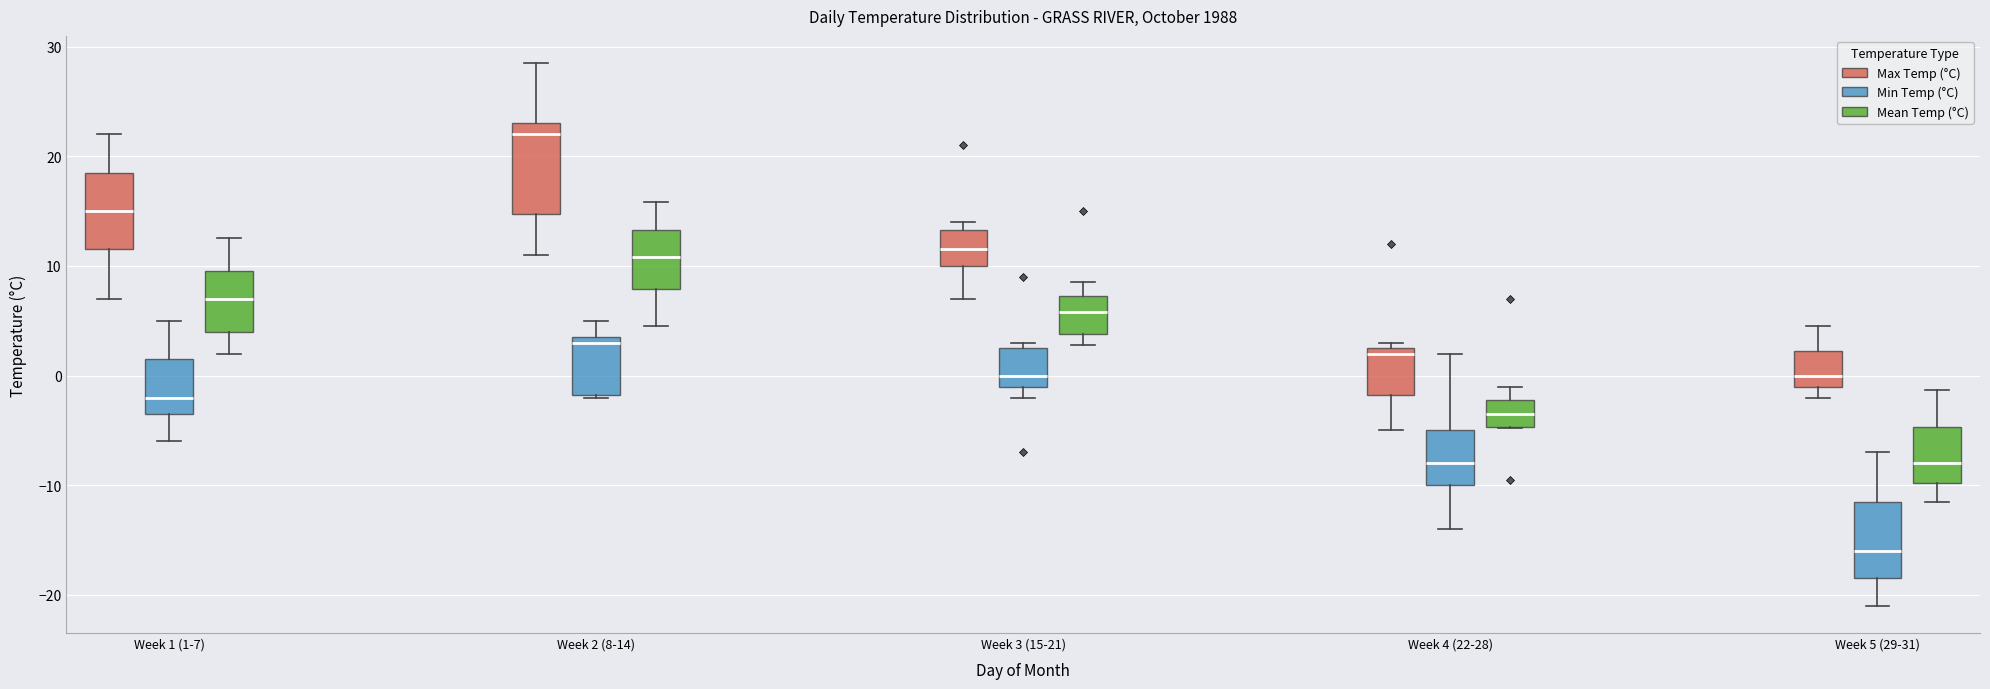

Which box is the tallest, from its lower edge to its upper edge?

Week 2 (8-14) (Max Temp (°C))